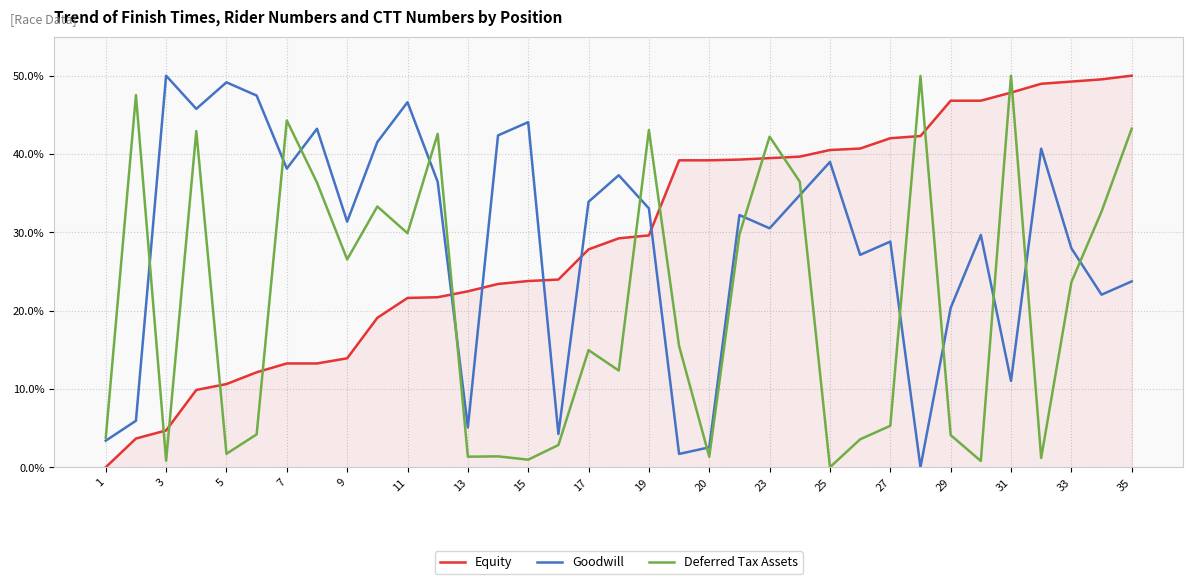

Does the chart have visible grid lines?

Yes